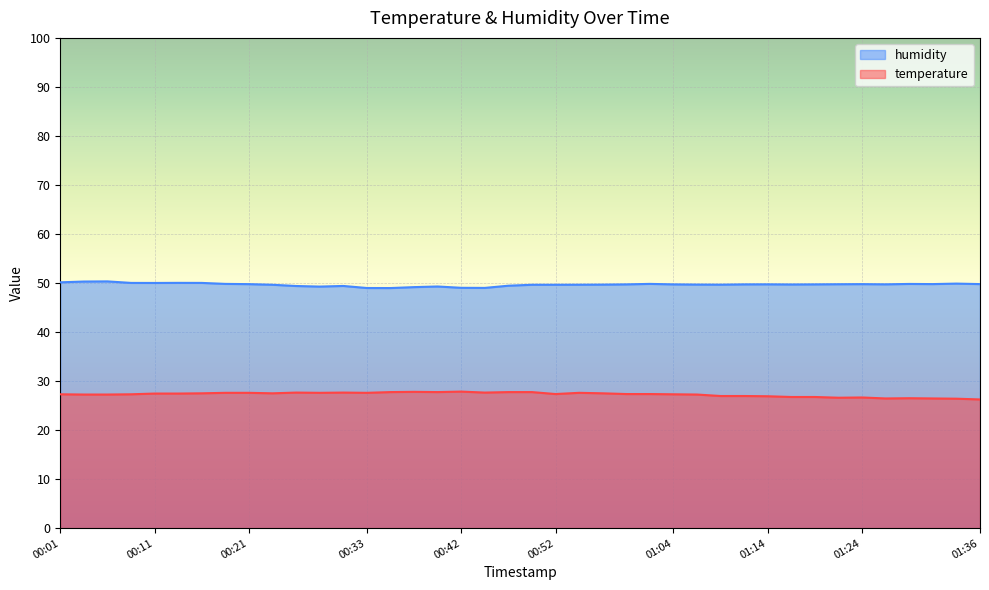

What is the value of the humidity point at the 16th from the left?

49.2